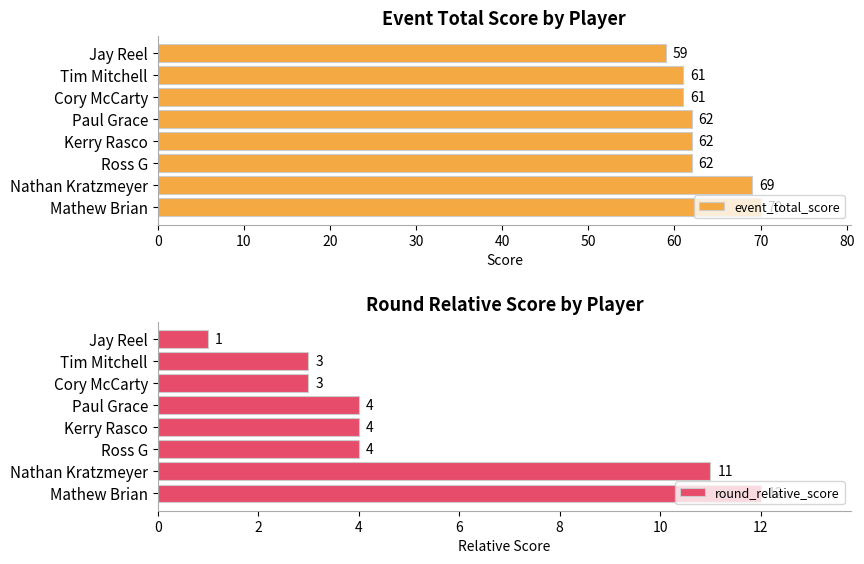

Reading left to right, extract all data points from this chart.

event_total_score: 59	61	61	62	62	62	69	70
round_relative_score: 1	3	3	4	4	4	11	12